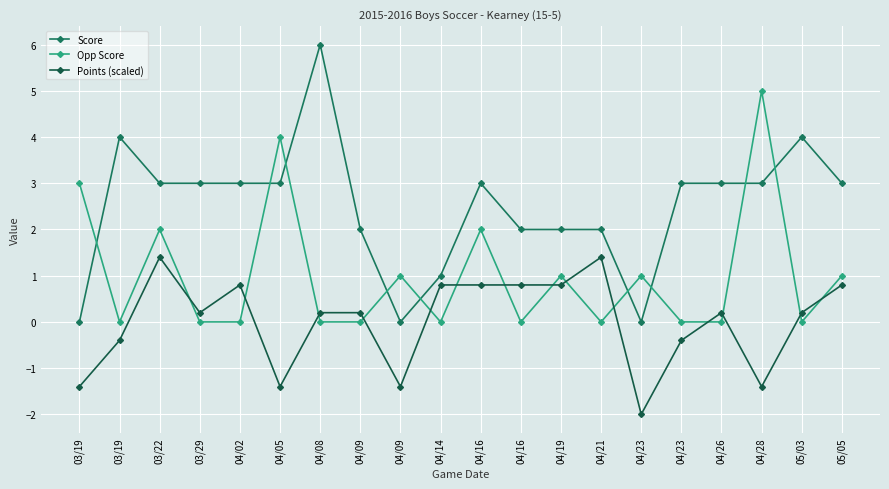

Which has a higher value, 04/23 or 04/16?

04/16